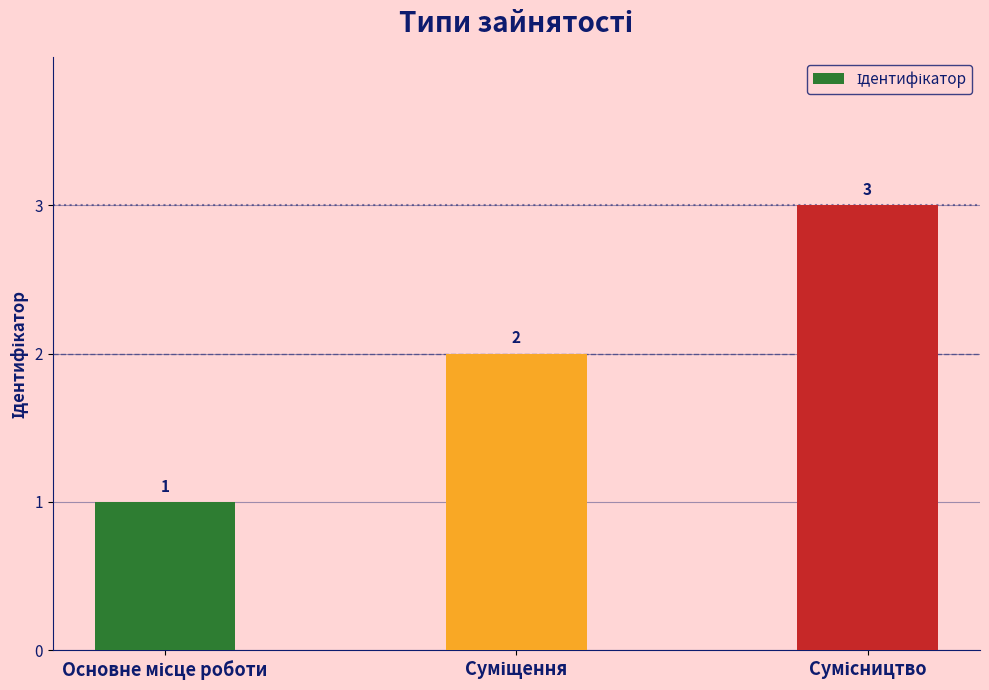

How many bars are there in total?

3